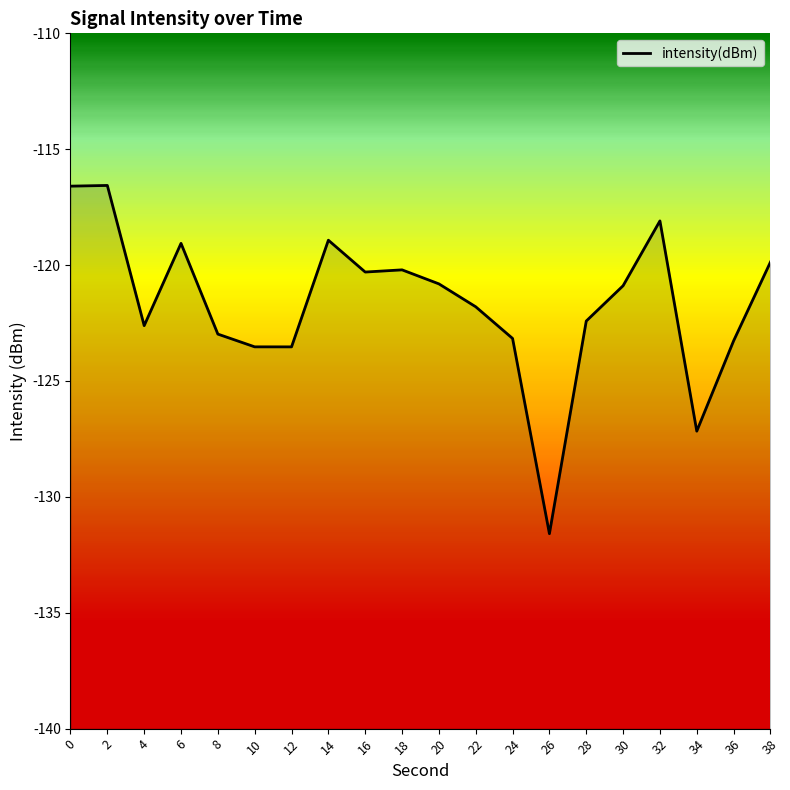

Is it true that the value at 18 is -71.3?

False